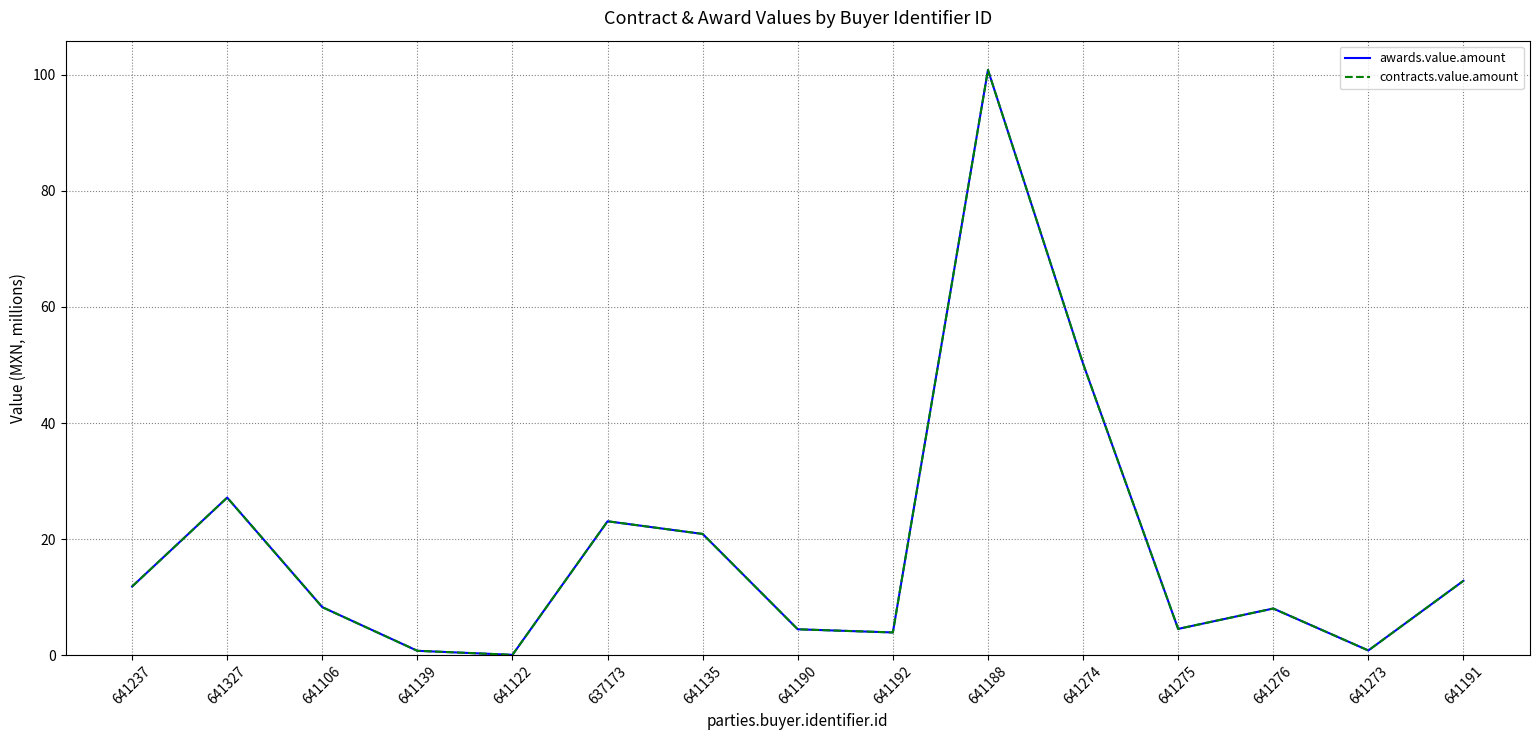

Does the chart have visible grid lines?

Yes